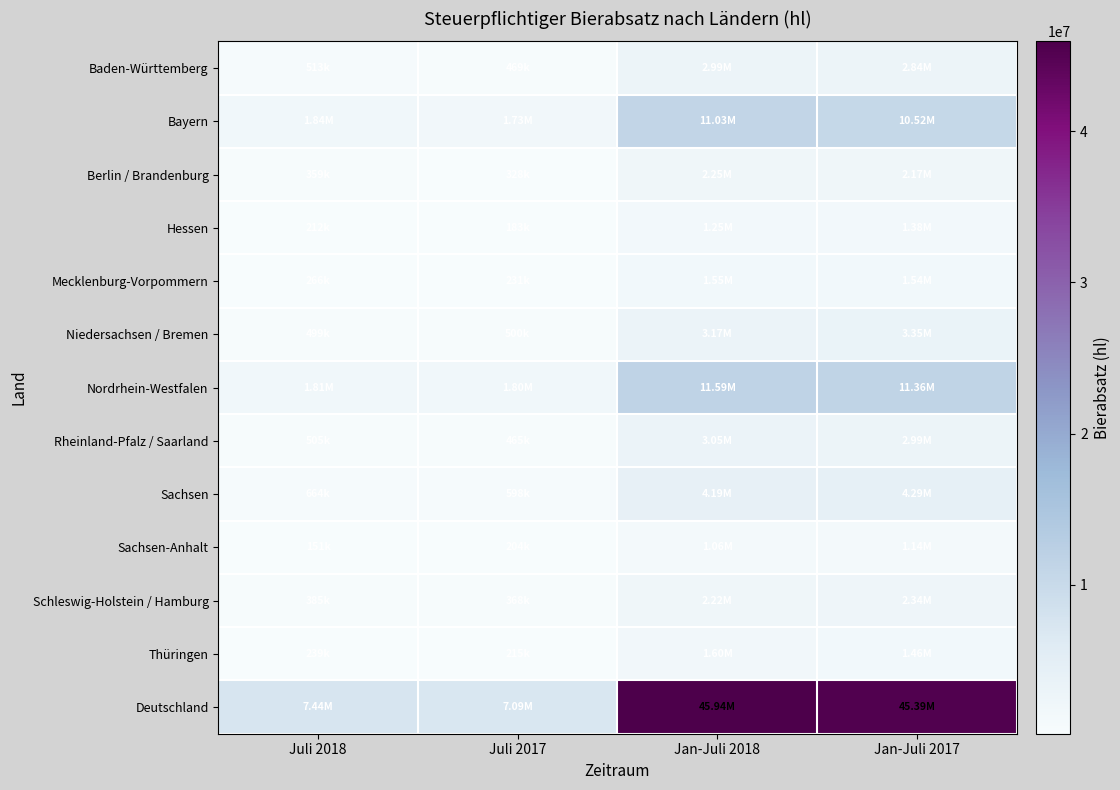

At which category is the sum across all series the highest?

Jan-Juli 2018